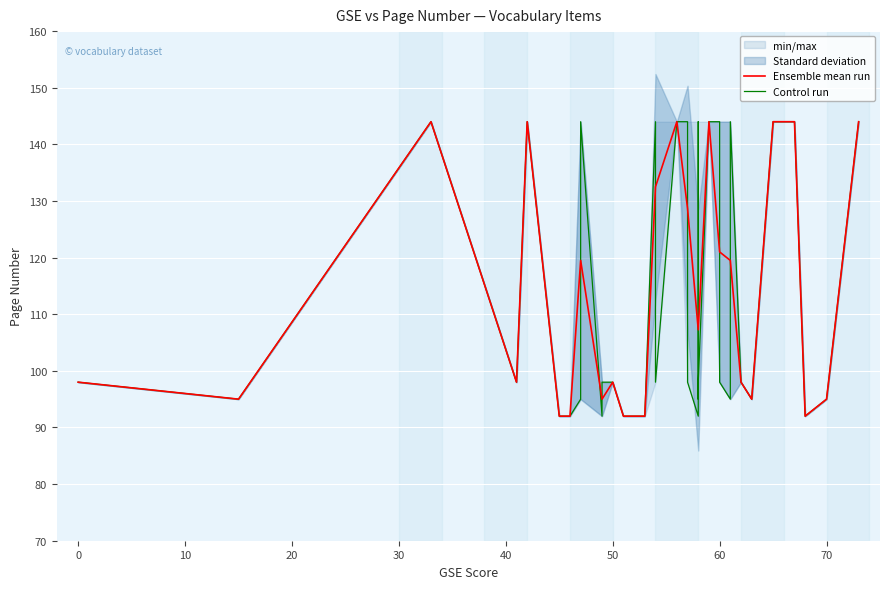

What is the minimum value for Ensemble mean run?

92.0